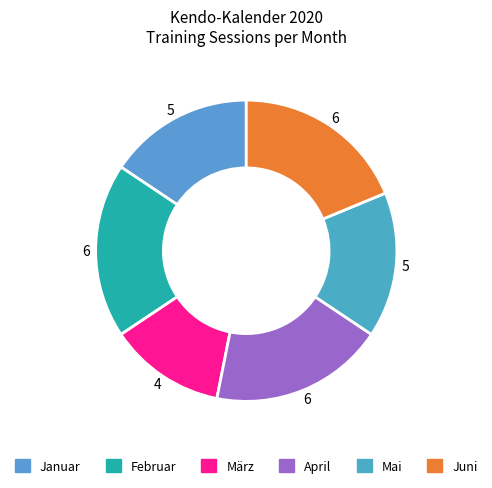

True or false: Juni accounts for 19% of the total.

True